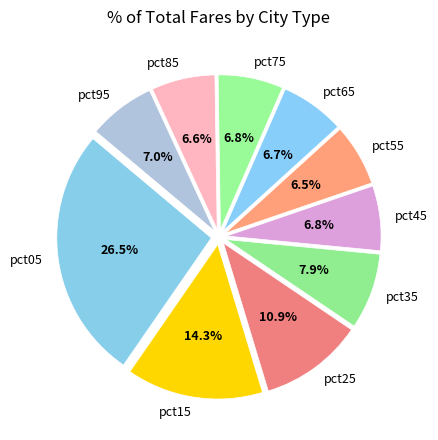

Is there any slice that represents more than half of the pie?

No